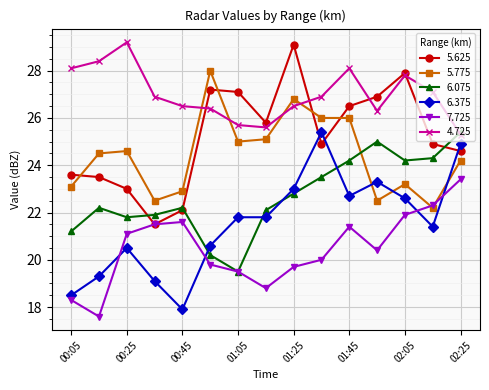

After their last crossing, which series has the higher values: 5.625 or 6.375?

6.375